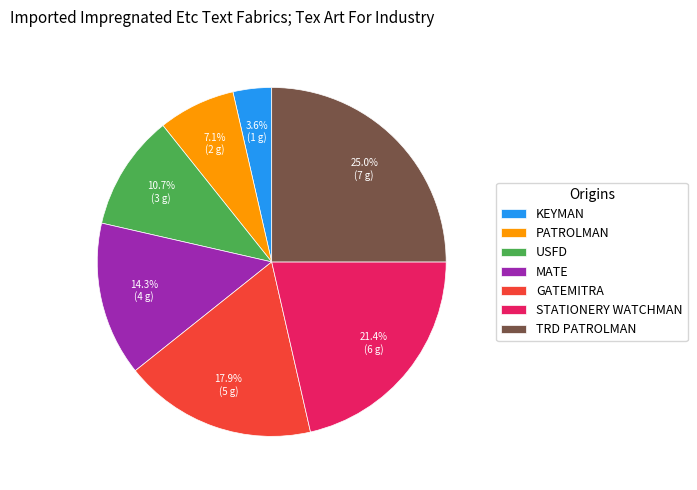

Between STATIONERY WATCHMAN and GATEMITRA, which is larger?

STATIONERY WATCHMAN